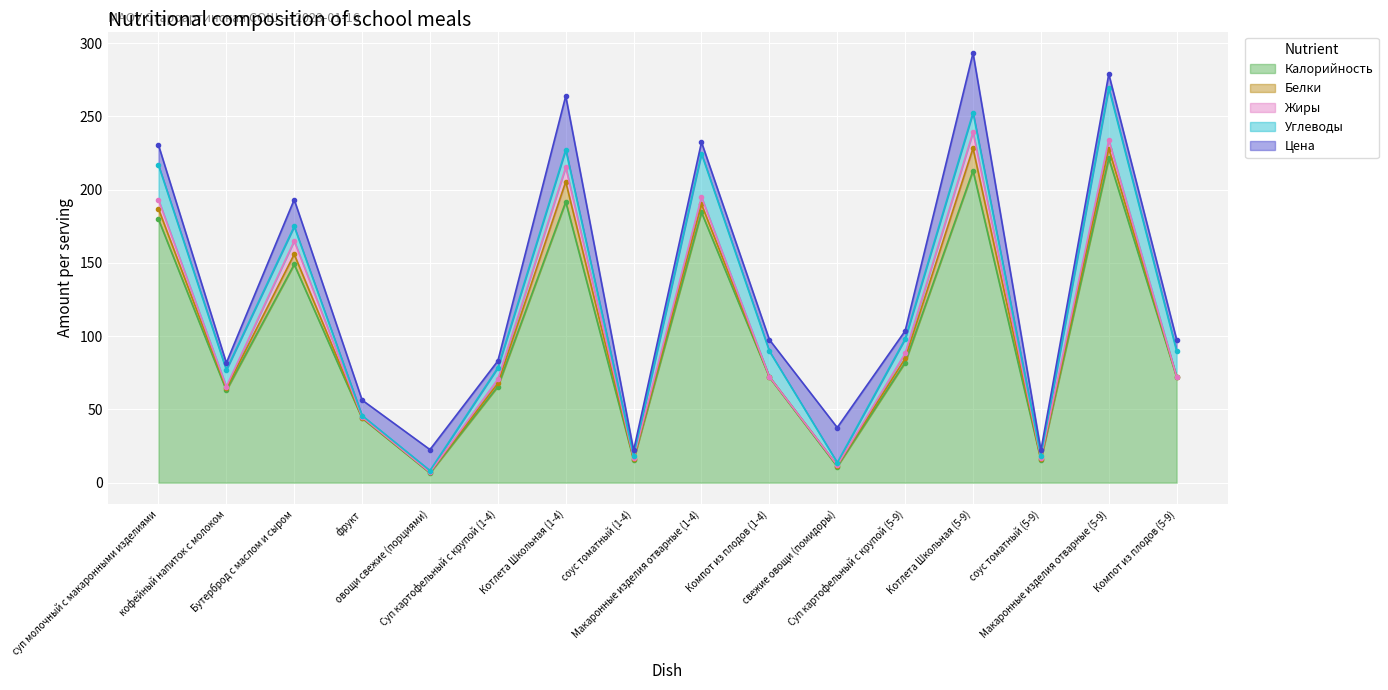

True or false: Калорийность and Углеводы intersect in this chart.

False